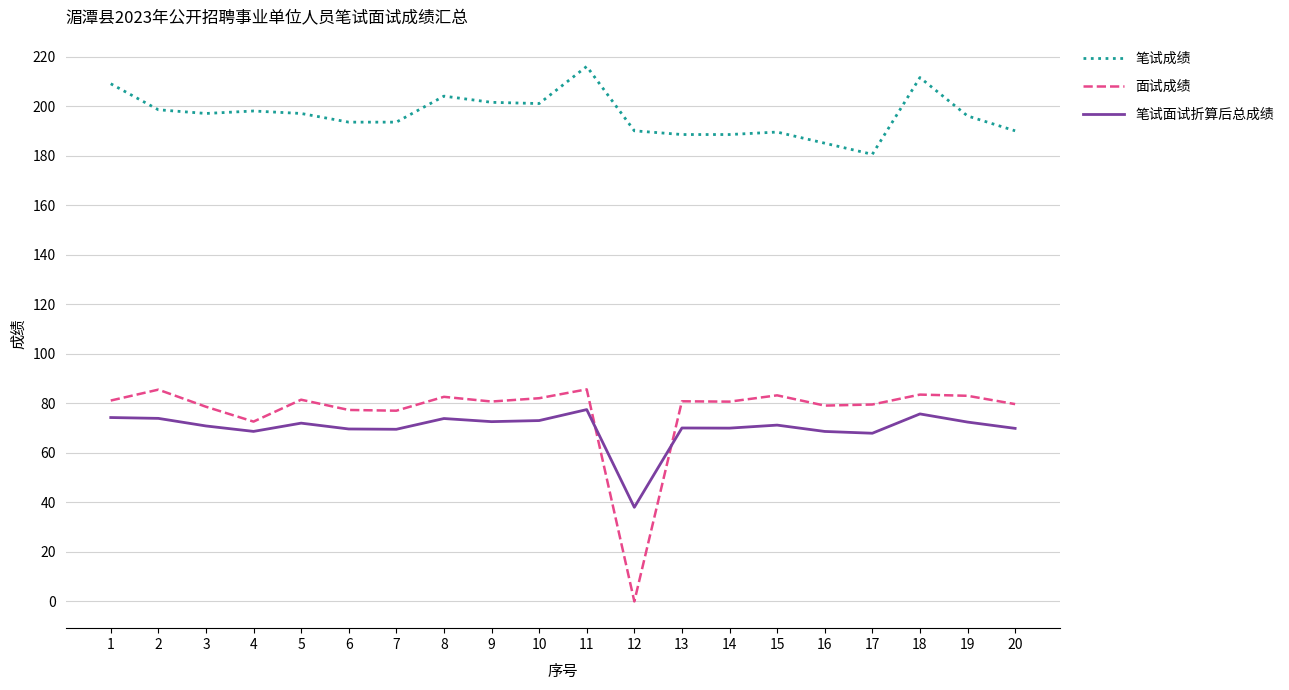

What is the average value of the 面试成绩 series?

76.7